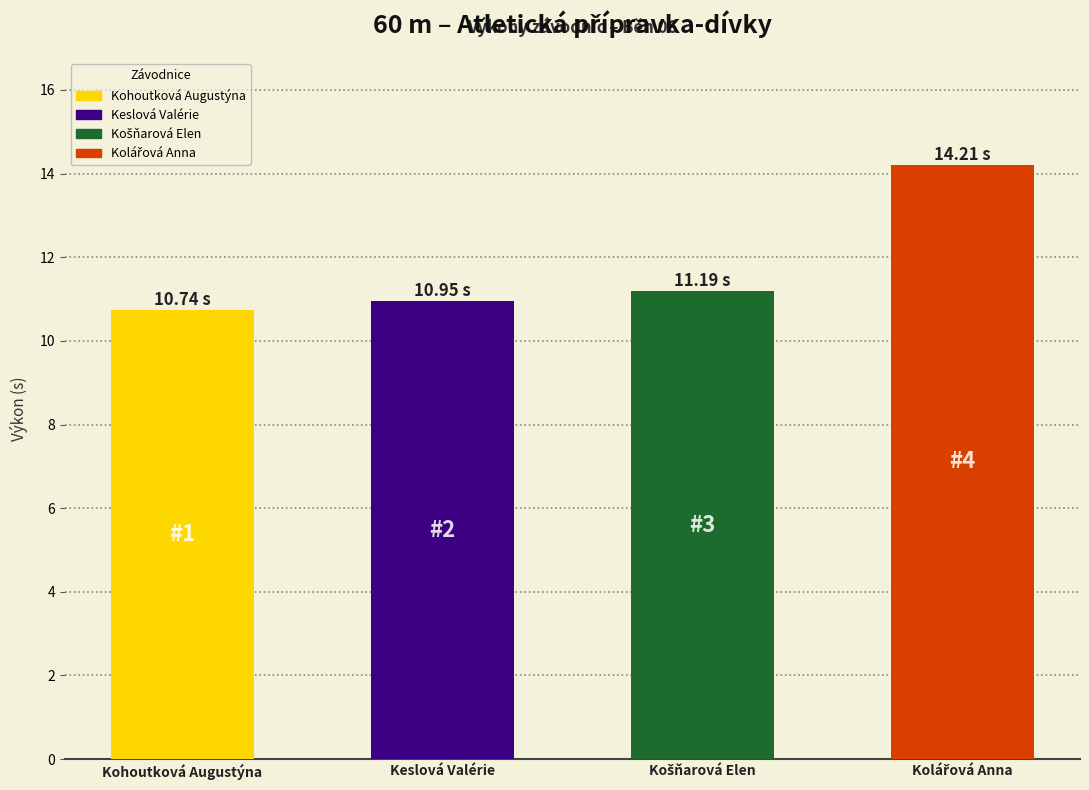

What is the average value?

11.8